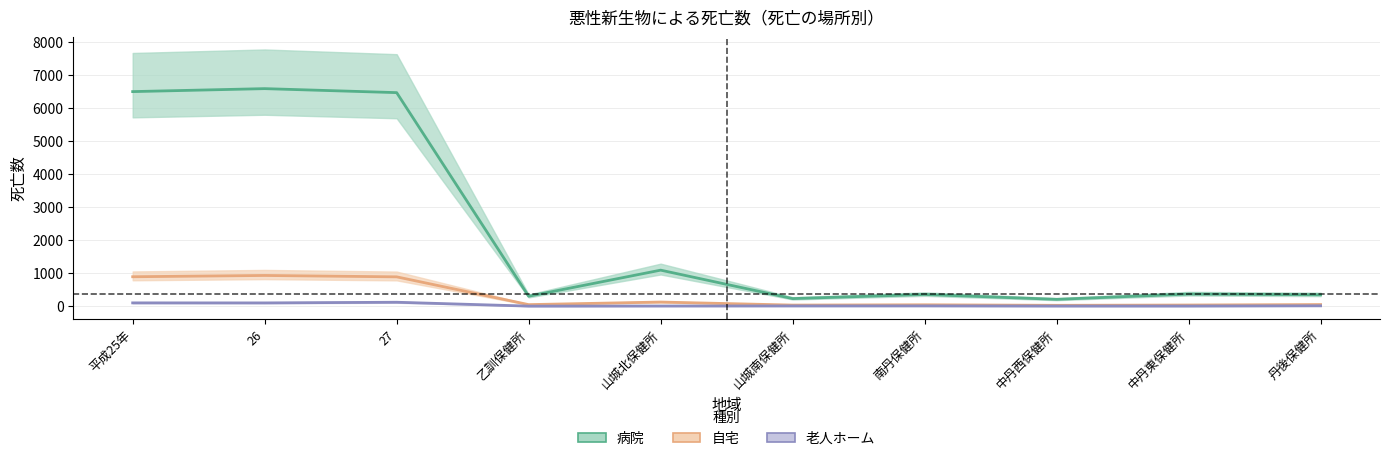

Between 26 and 南丹保健所, which series saw the biggest shift?

病院